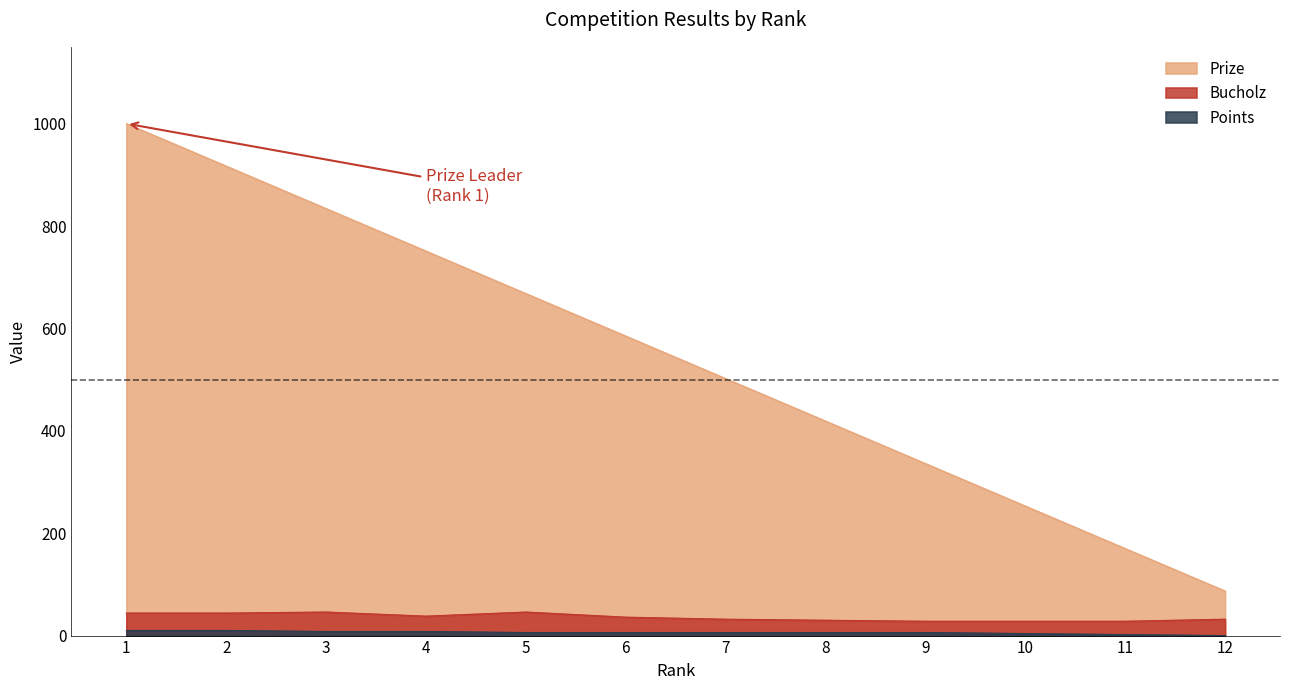

Read the Points value at 4.

8